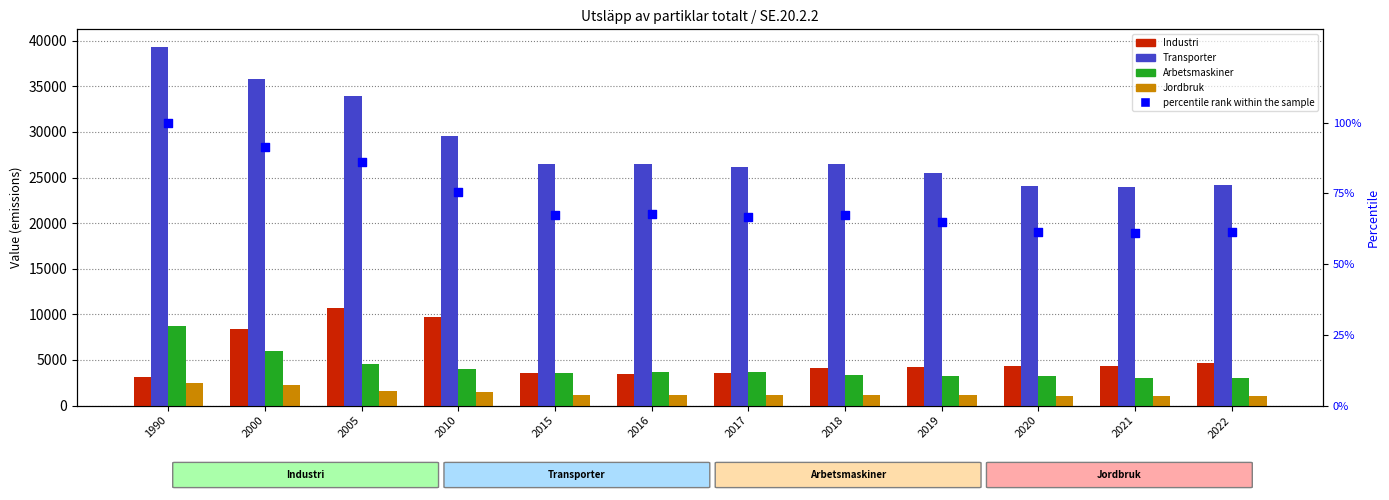

Is the value of Industri at 2020 greater than the value of Arbetsmaskiner at 2017?

Yes